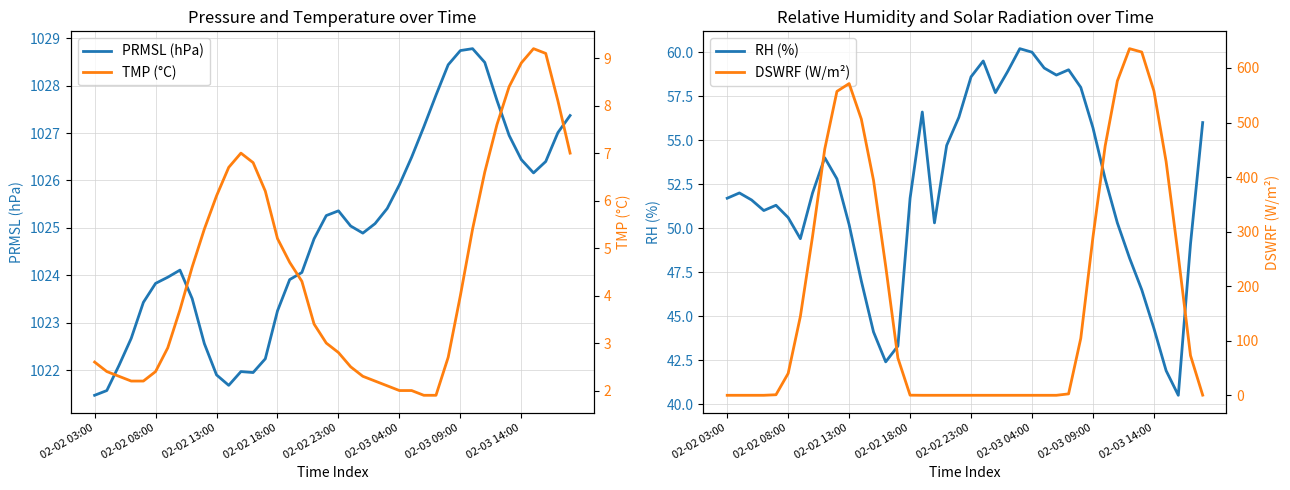

What is the maximum value for RH (%)?

60.2